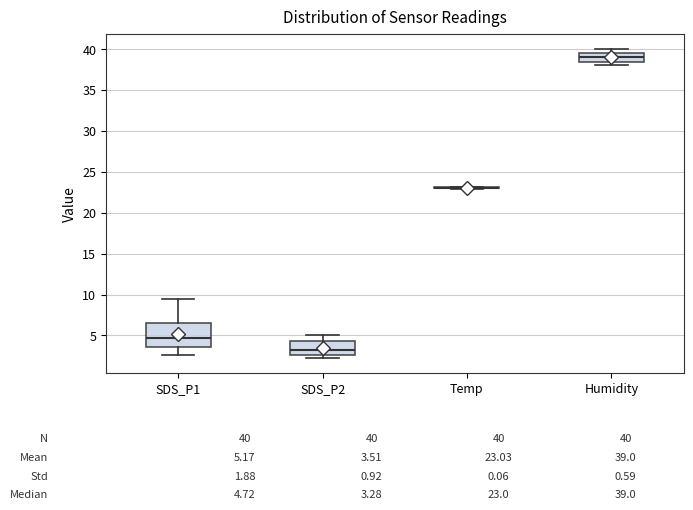

Which box is the tallest, from its lower edge to its upper edge?

SDS_P1